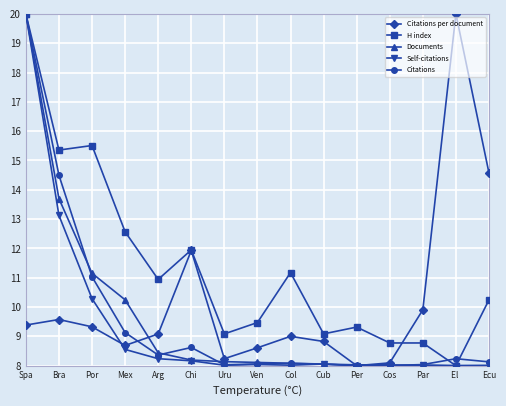

At which category is the sum across all series the highest?

Spa